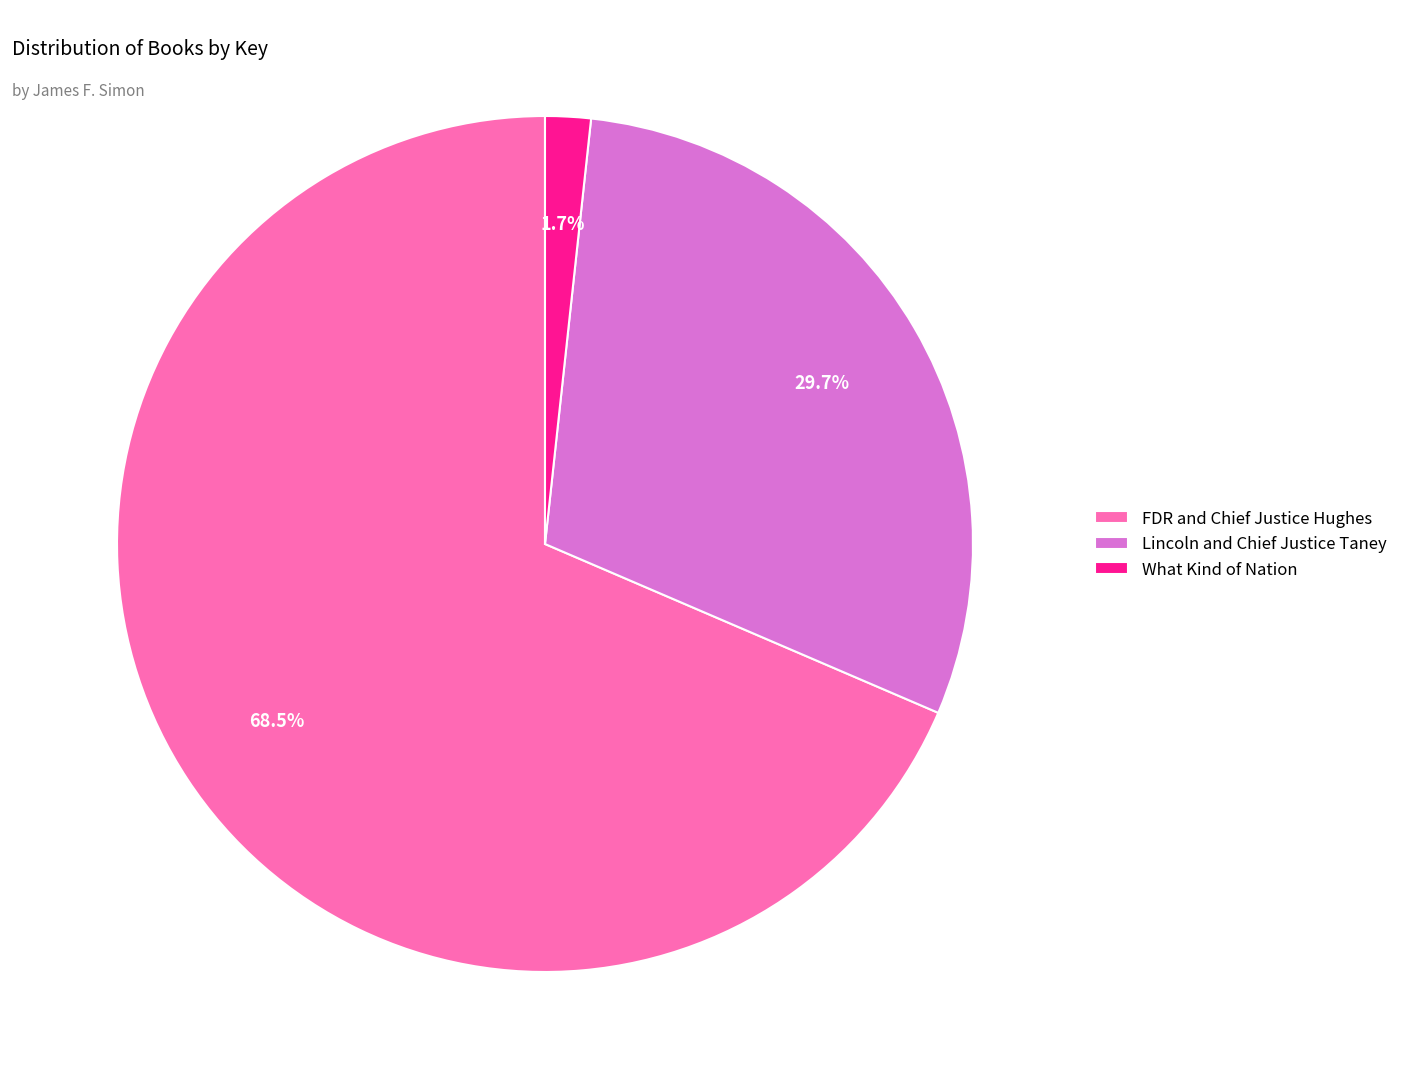

What portion of the pie excludes What Kind of Nation?

98.3%